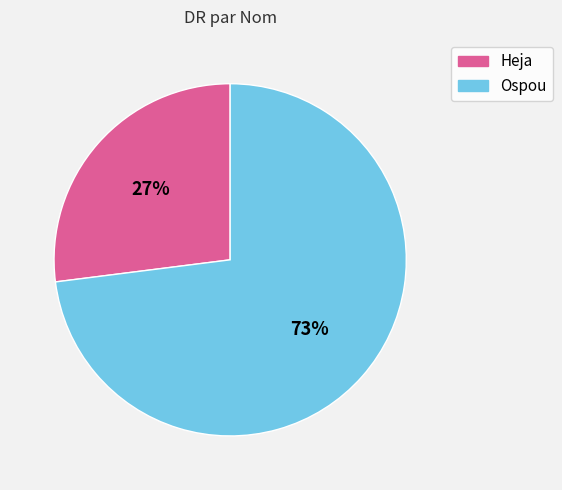

The Heja slice represents 15% of the pie. True or false?

False